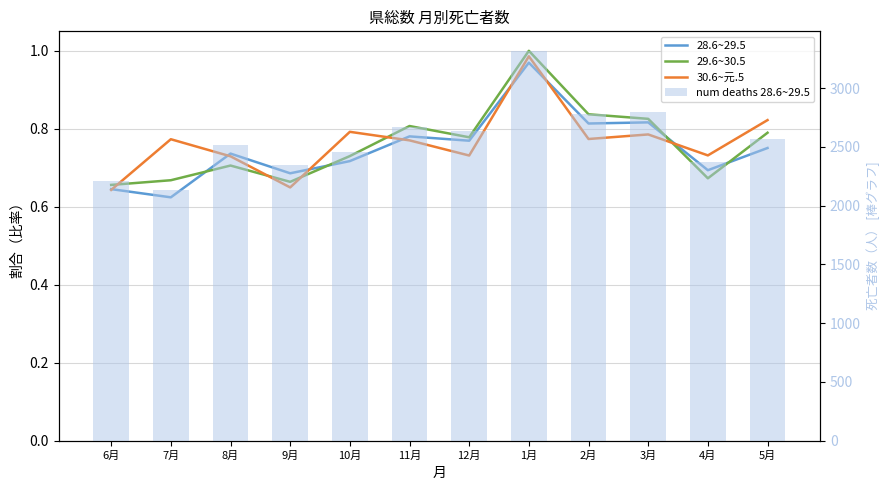

What is the label of the 3rd bar from the left?

8月